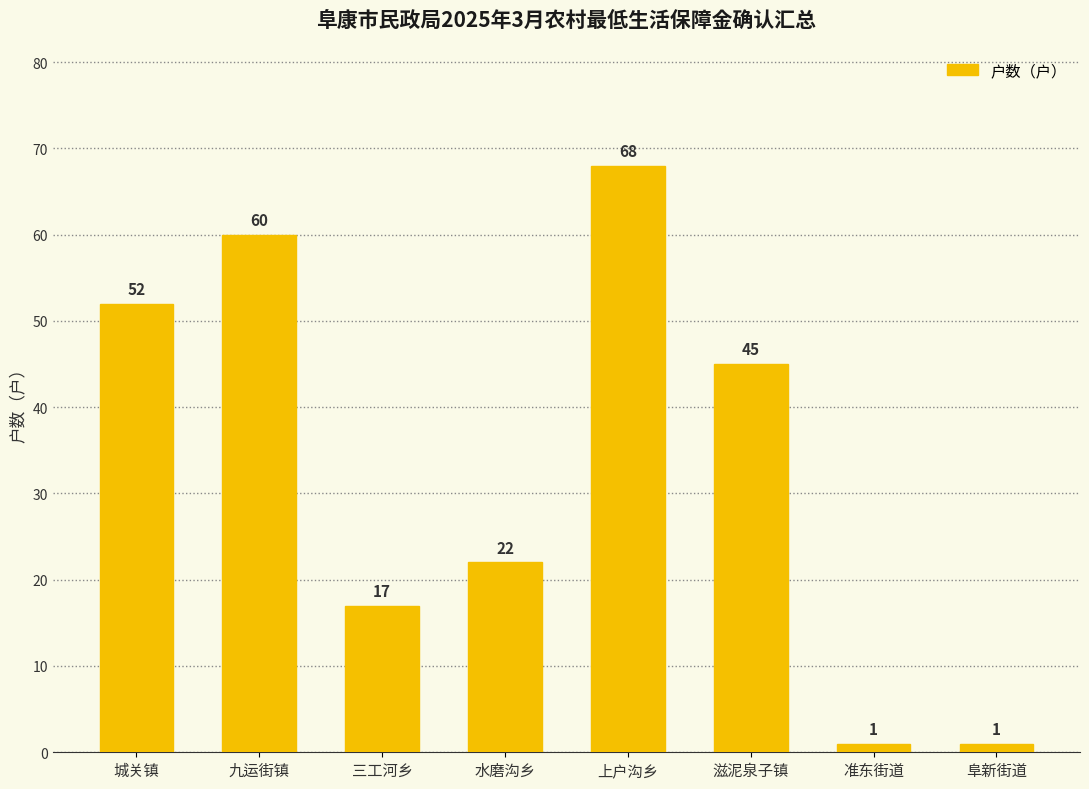

Are the bars grouped side by side (vs. stacked)?

No